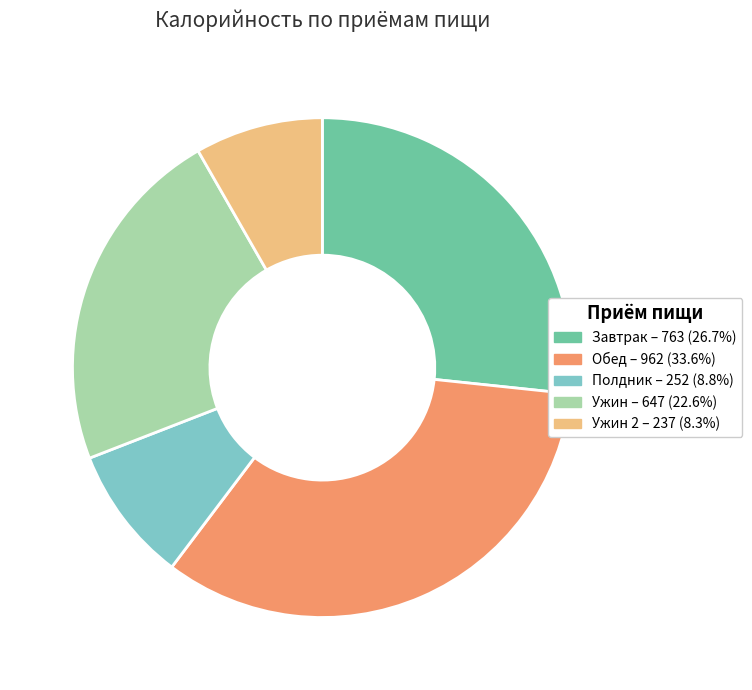

Combined, do Ужин – 647 (22.6%) and Полдник – 252 (8.8%) account for over 50%?

No